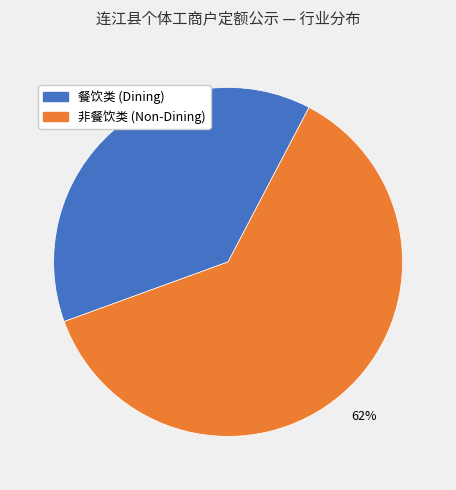

Is there any slice that represents more than half of the pie?

Yes